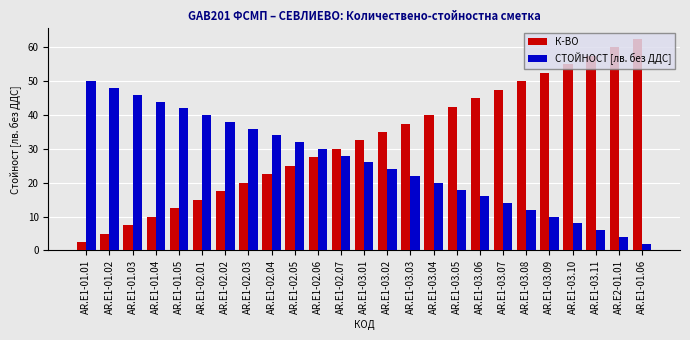

Count the number of categories in the chart.

25